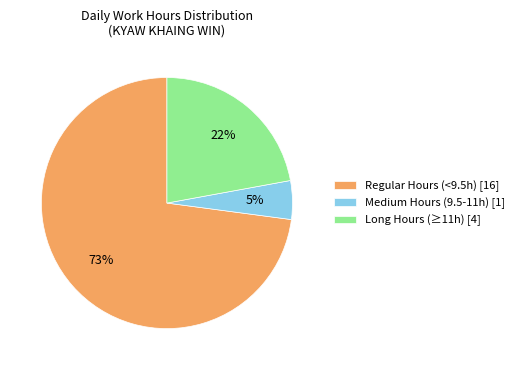

Between Medium Hours (9.5-11h) [1] and Long Hours (≥11h) [4], which is larger?

Long Hours (≥11h) [4]